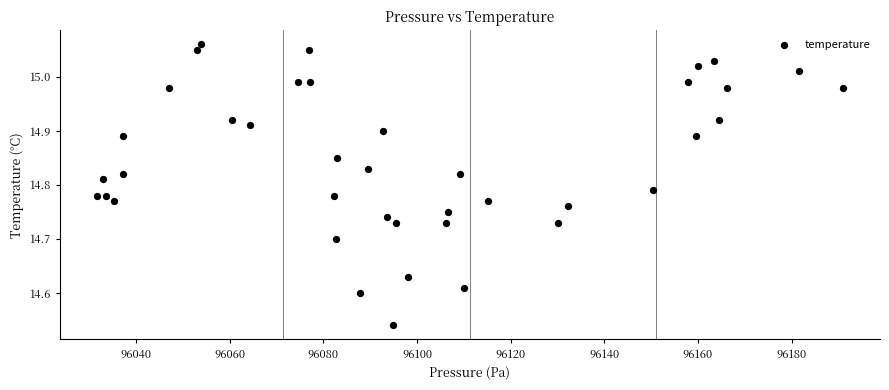

What is the range of Y values (max minus min)?

0.5